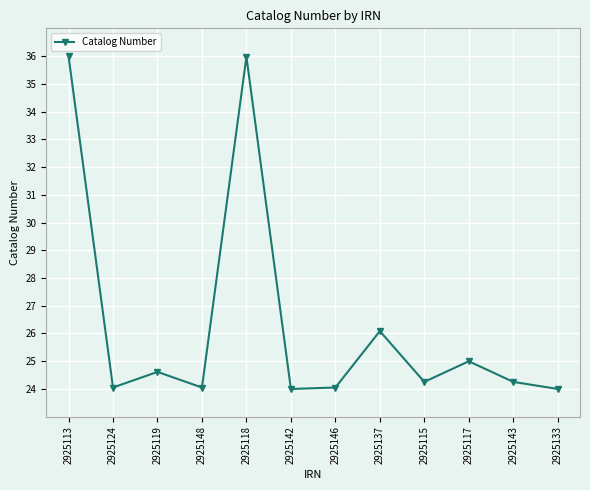

What is the sum of all values?

316.3